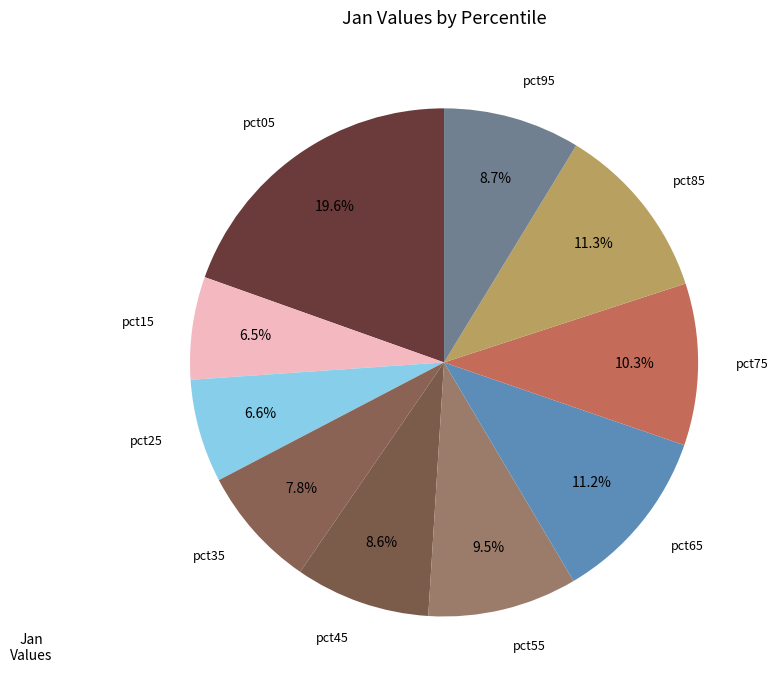

Which slice is the largest?

pct05